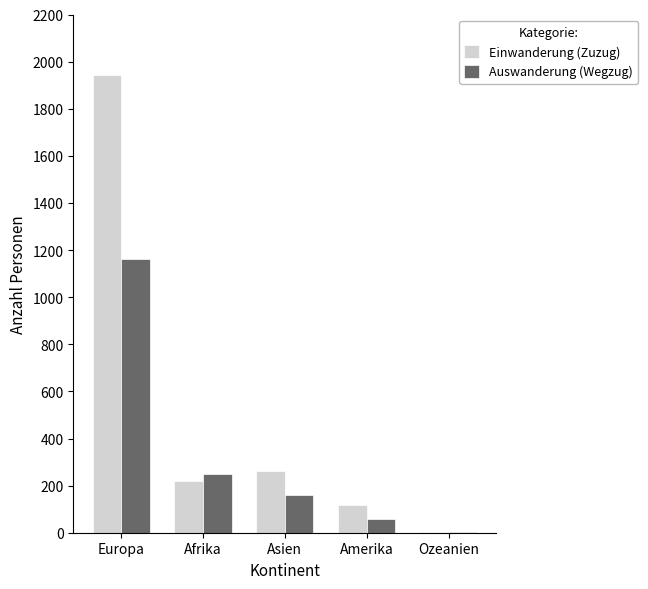

The Einwanderung (Zuzug) series shows 261 at Asien. True or false?

True